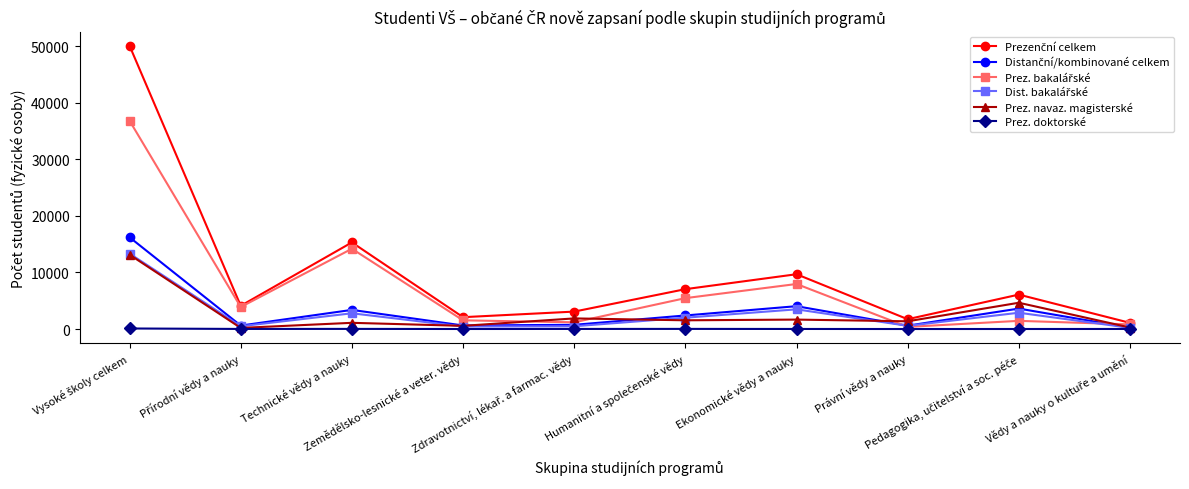

In Prezenční celkem, how many points are higher than both neighbors (excluding endpoints)?

3